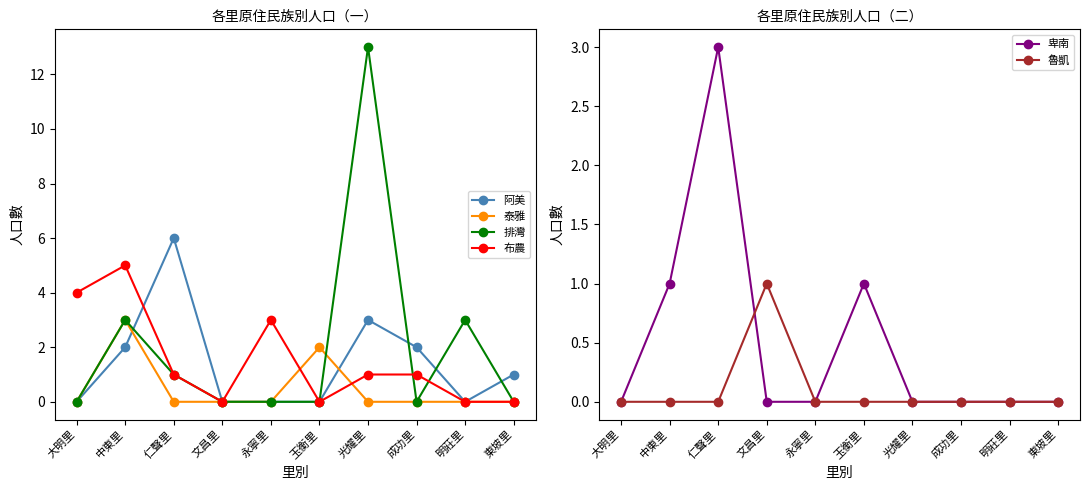

What is the difference between the maximum and minimum values in the 布農 series?

5